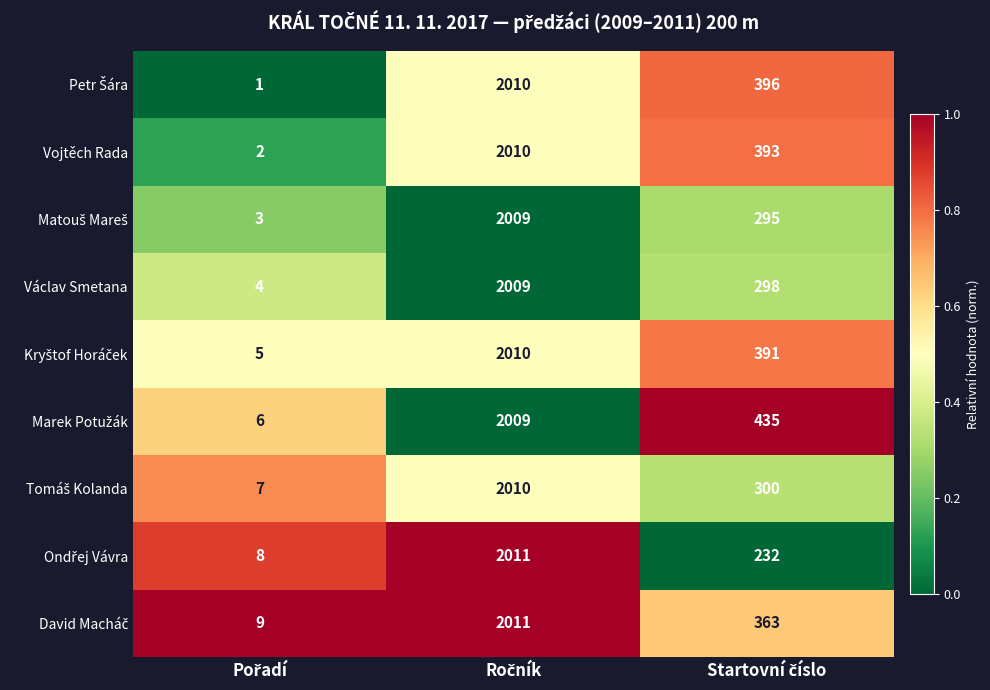

How many data points does each series have?

3